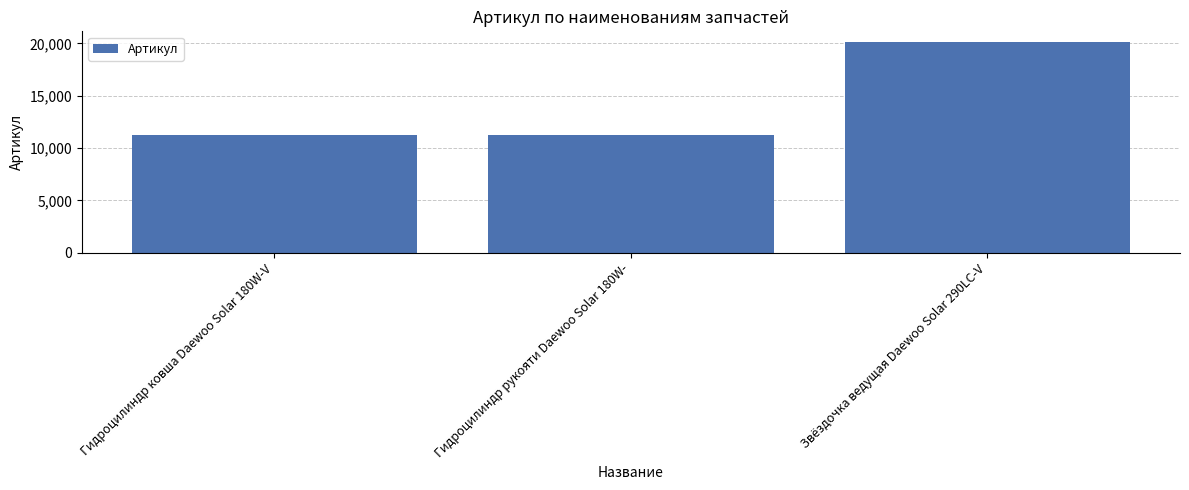

What is the ratio of the value at Звёздочка ведущая Daewoo Solar 290LC-V to the value at Гидроцилиндр рукояти Daewoo Solar 180W-?

1.8